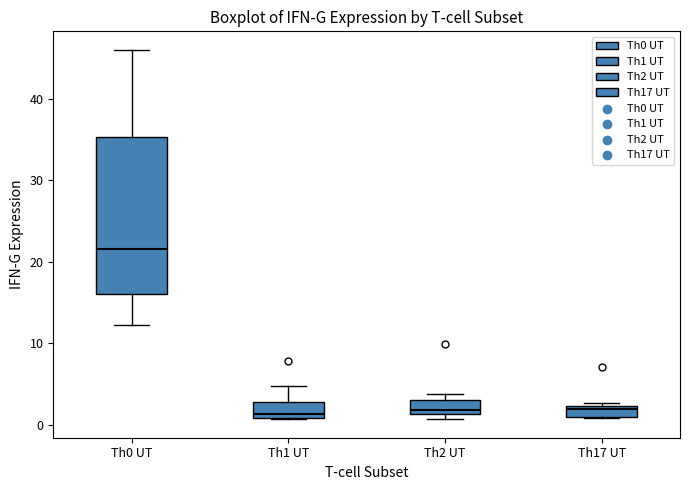

Which box is the tallest, from its lower edge to its upper edge?

Th0 UT